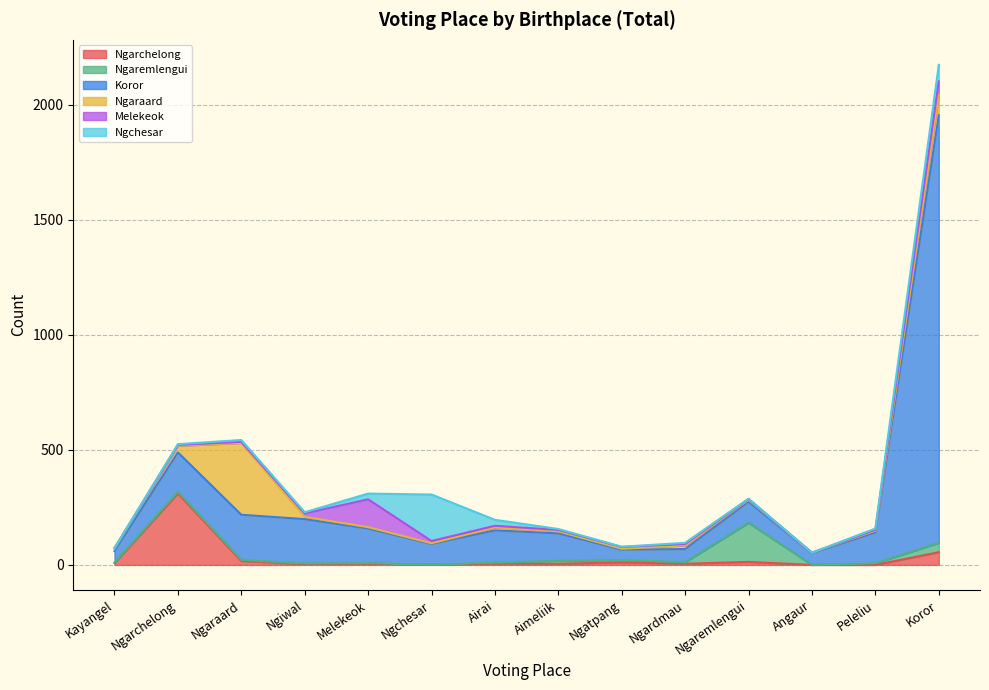

How many intersections are there between Koror and Ngchesar?

2